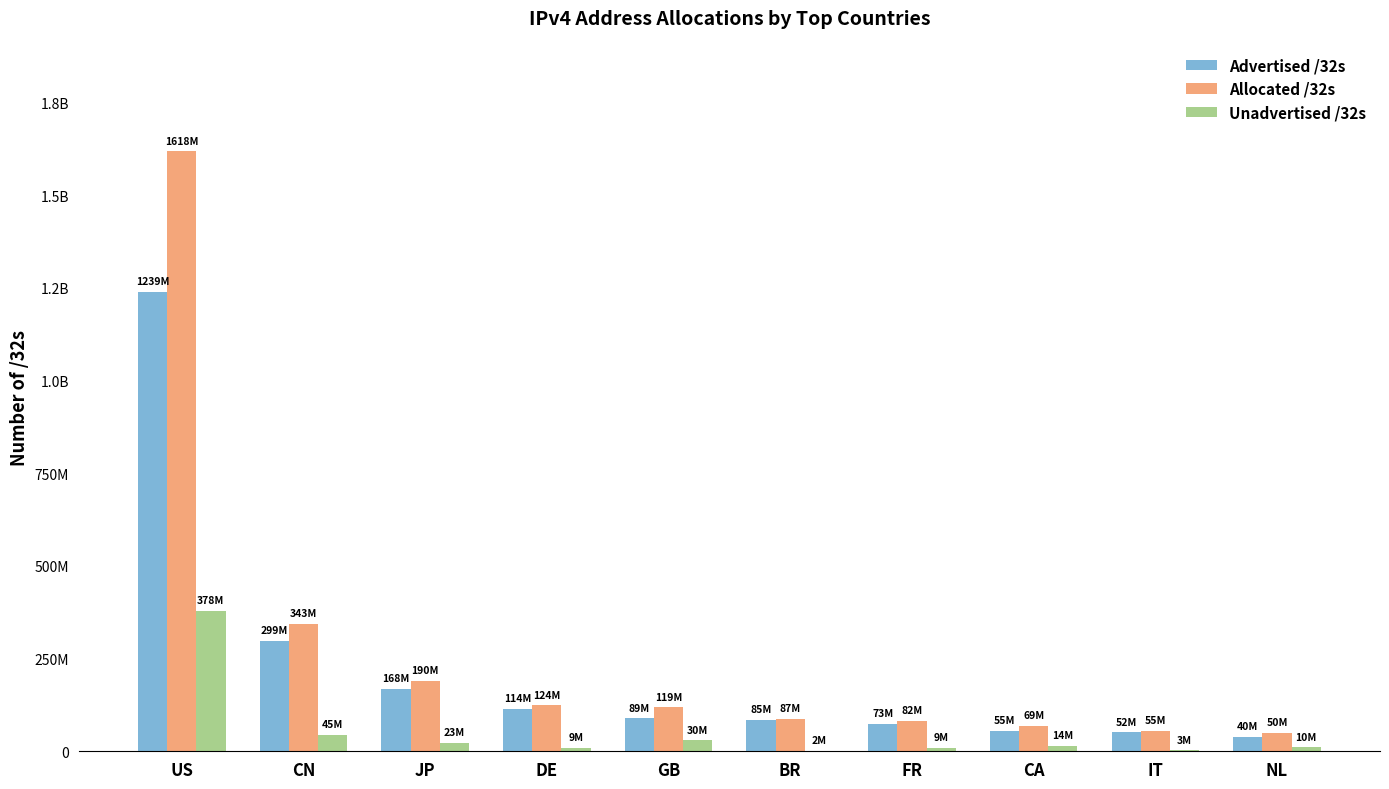

What is the sum of the Advertised /32s values at BR and FR?

158777344